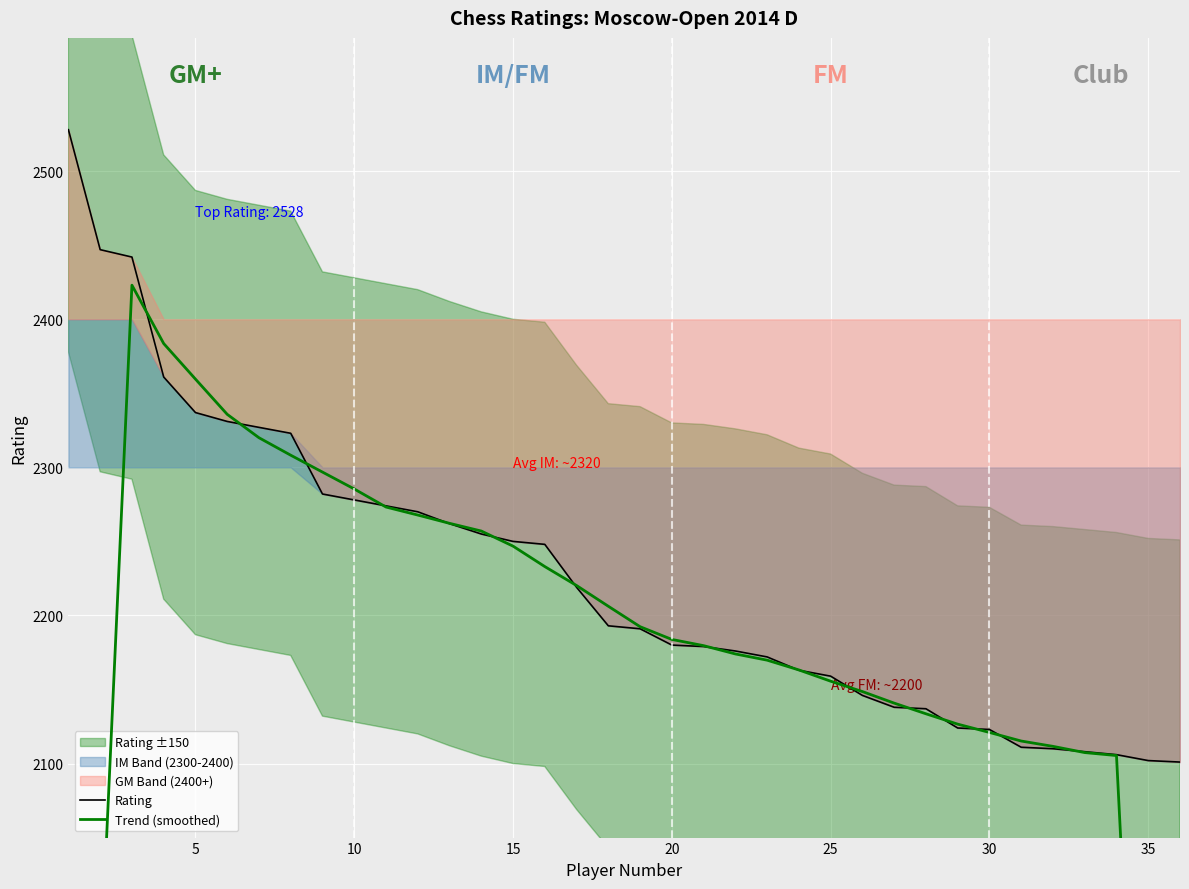

What is the maximum value for Rating?

2528